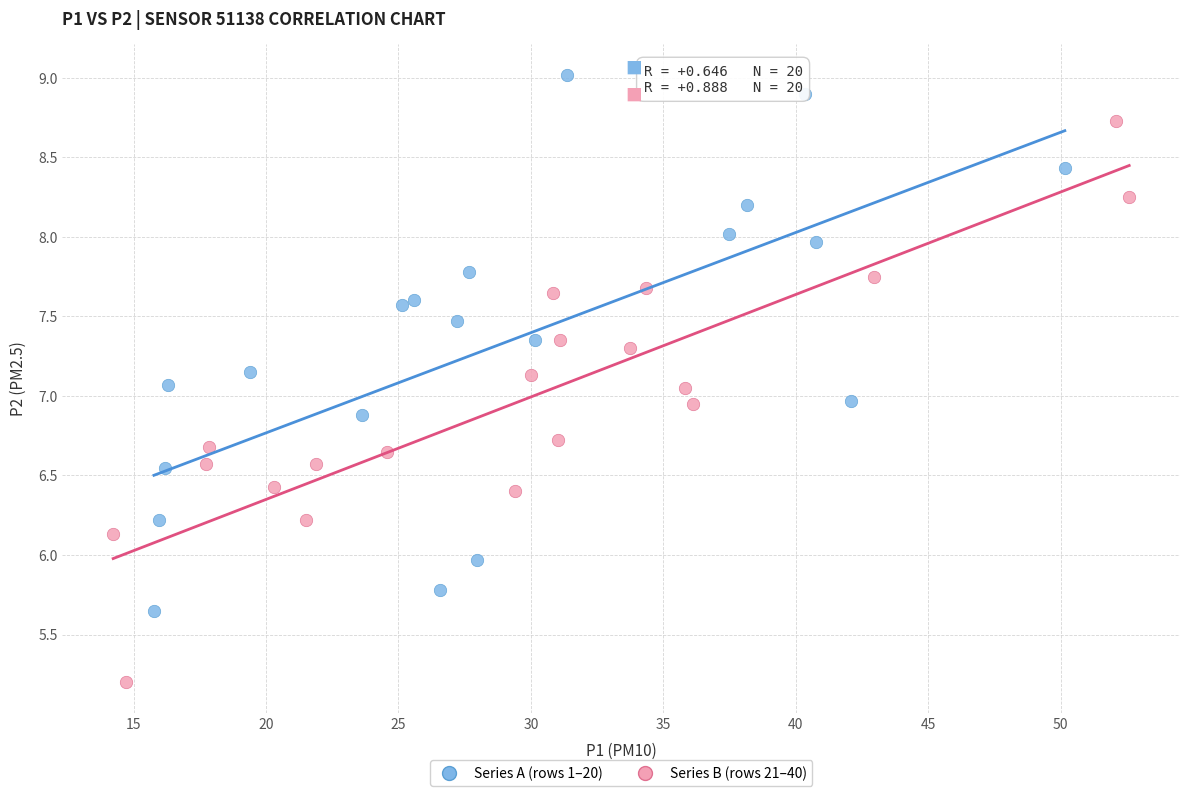

Which series has the widest spread of Y values?

Series B (rows 21–40)